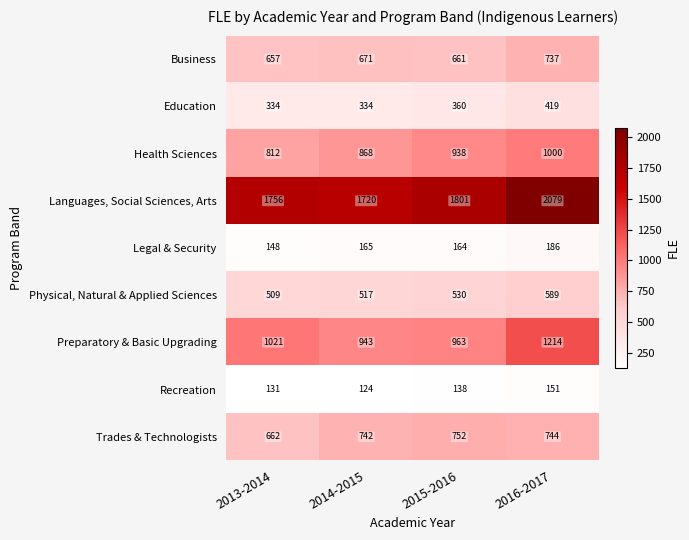

Between 2013-2014 and 2015-2016, which series saw the biggest shift?

Health Sciences